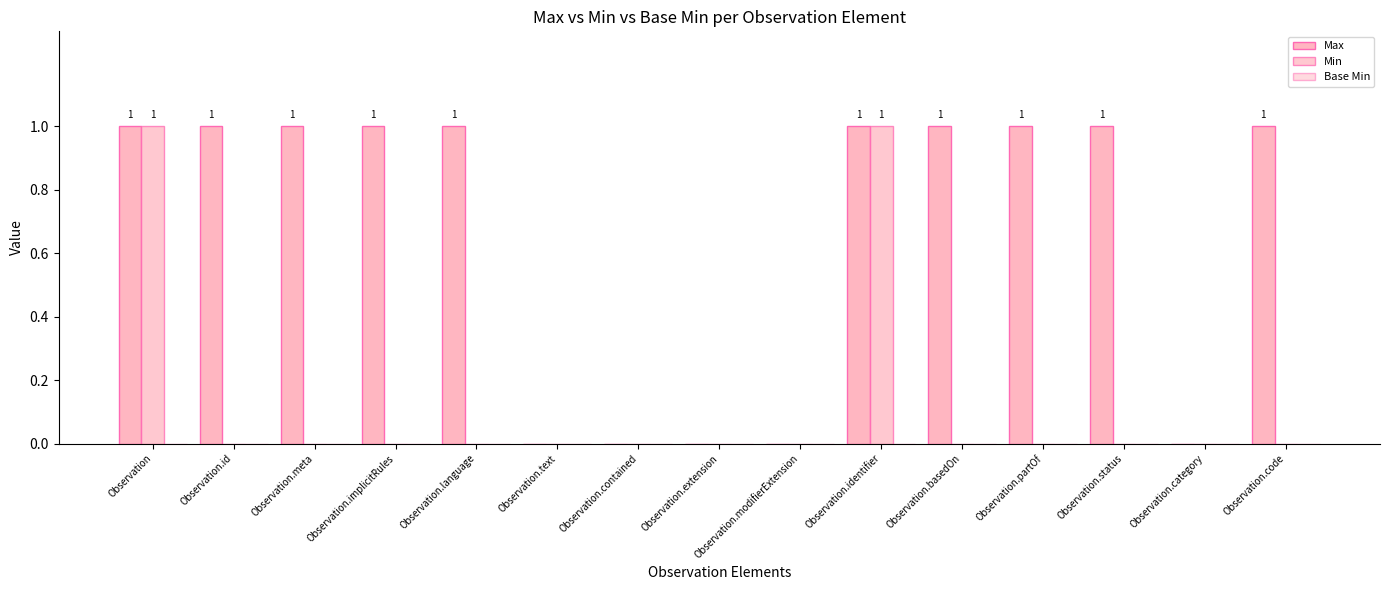

Reading left to right, transcribe all the data shown in this chart.

Max: 1	1	1	1	1	0	0	0	0	1	1	1	1	0	1
Min: 1	0	0	0	0	0	0	0	0	1	0	0	0	0	0
Base Min: 0	0	0	0	0	0	0	0	0	0	0	0	0	0	0